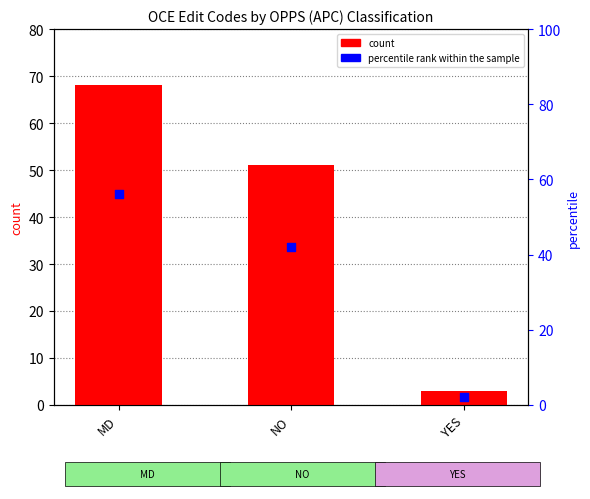

What are all the series names shown in the legend?

count, percentile rank within the sample